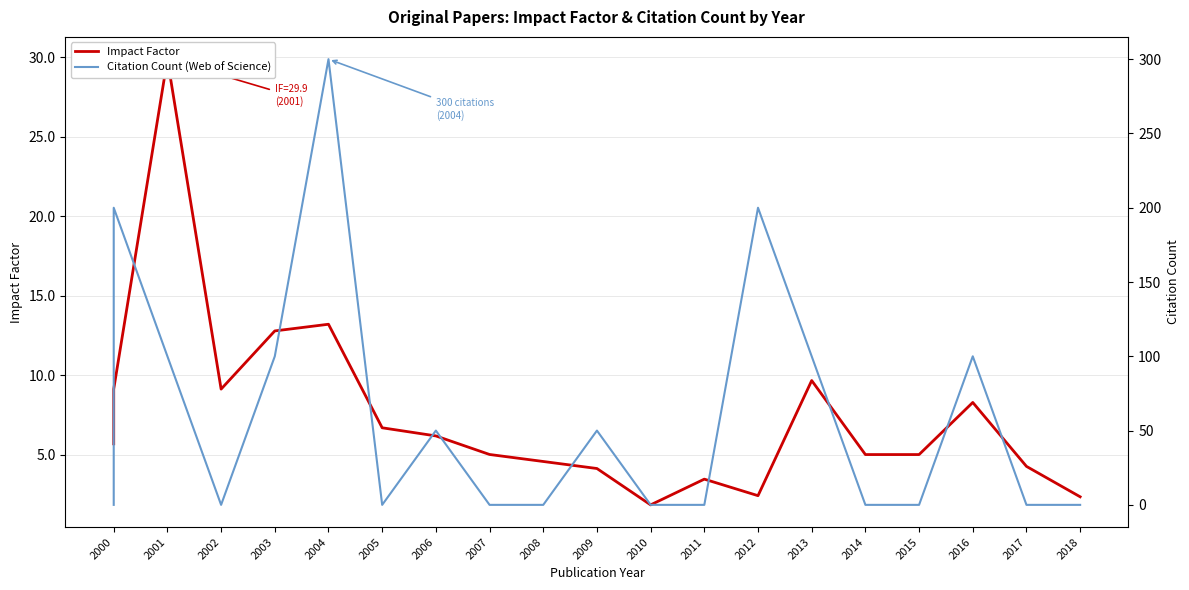

How many data points in Impact Factor are less than 5?

7